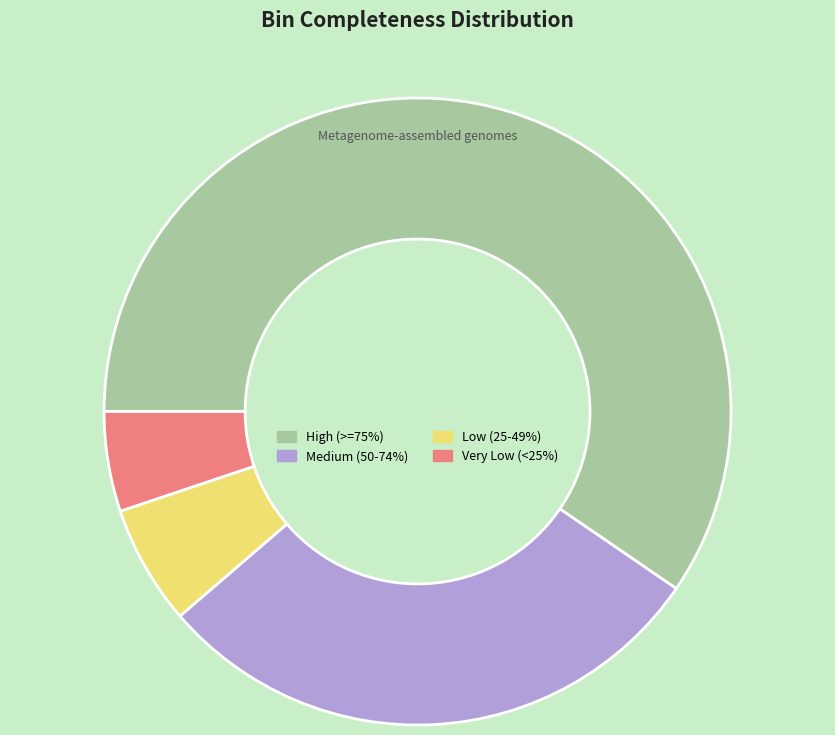

Count the number of slices in the pie.

4